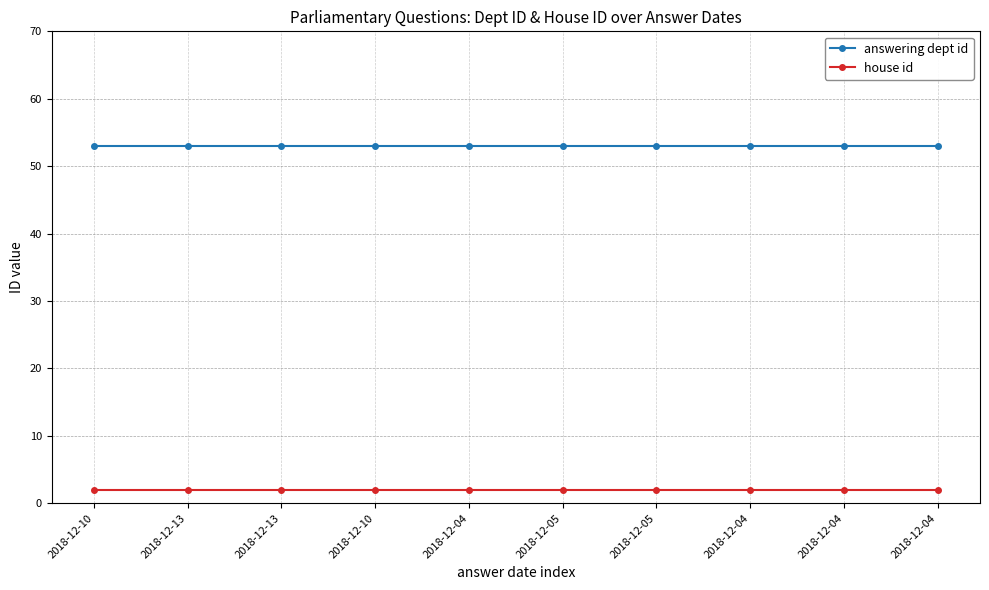

How many lines are shown in the chart?

2